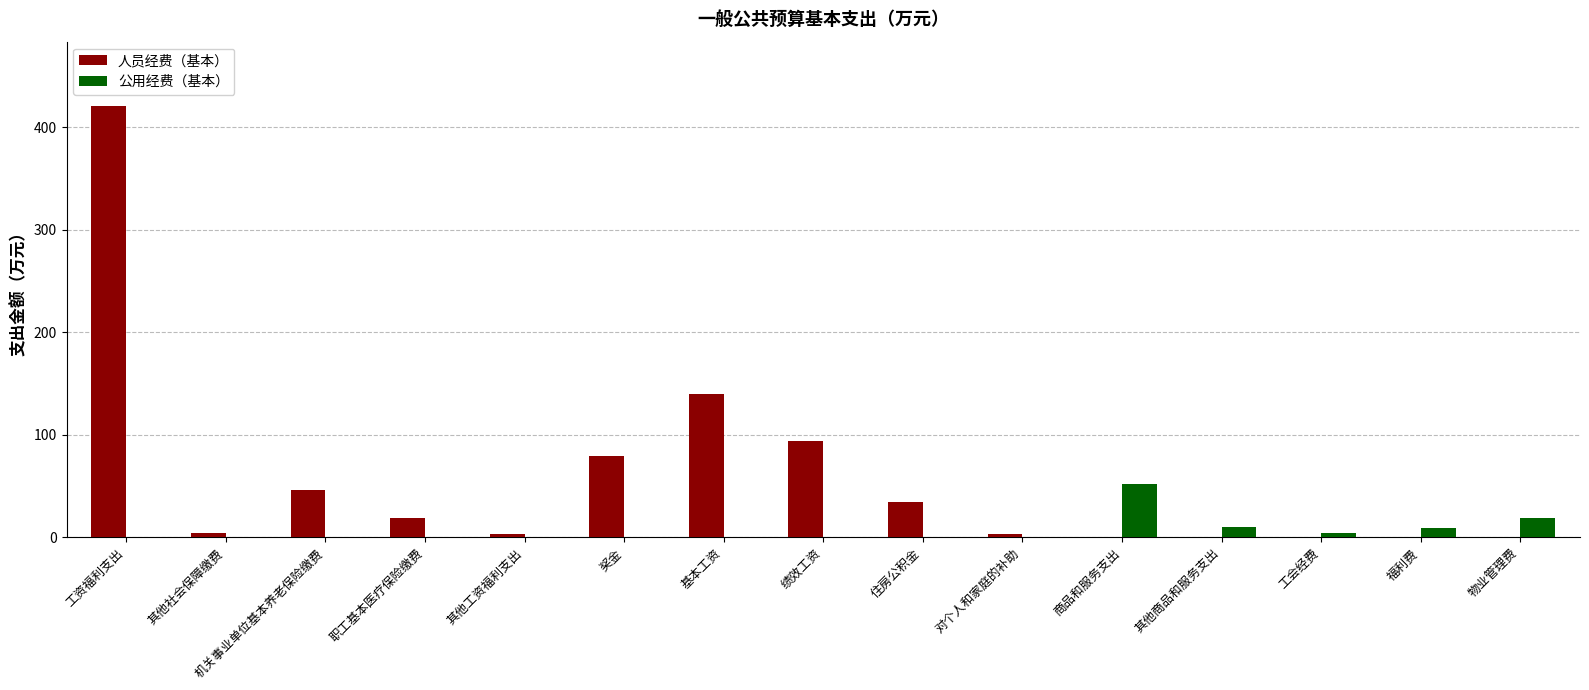

Which series has the widest spread of values?

人员经费（基本）